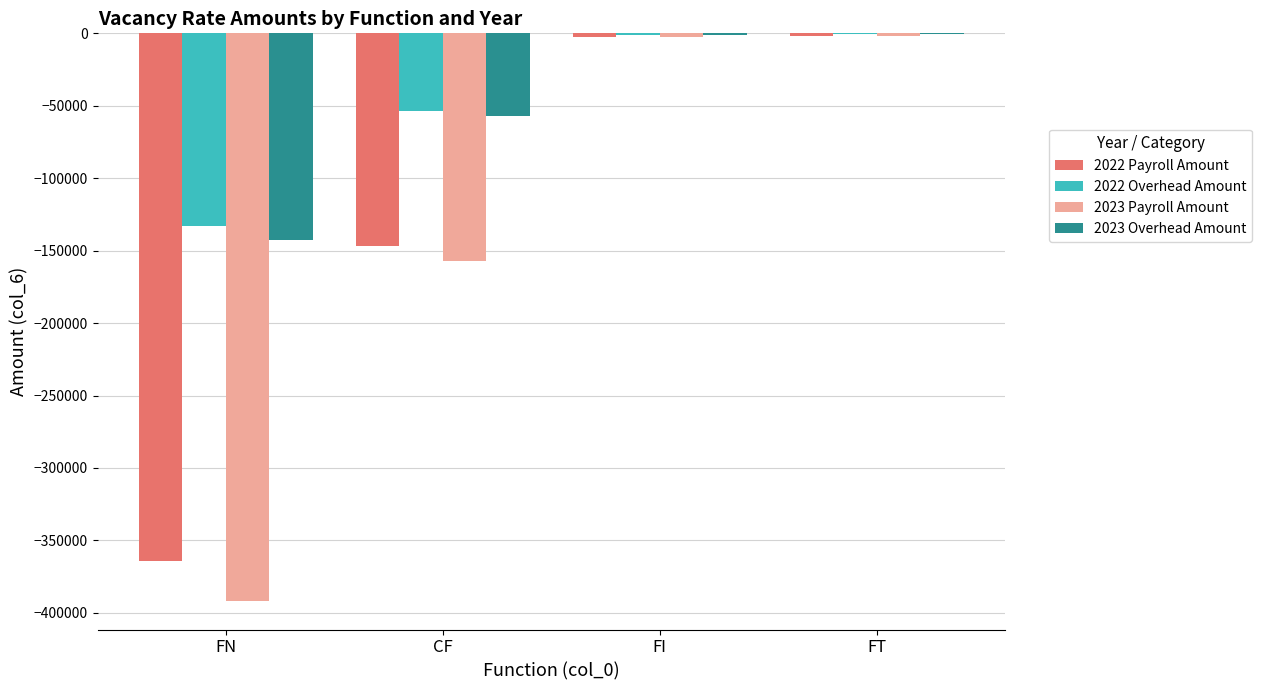

True or false: 2023 Payroll Amount has a value of -245158.1 at FN.

False